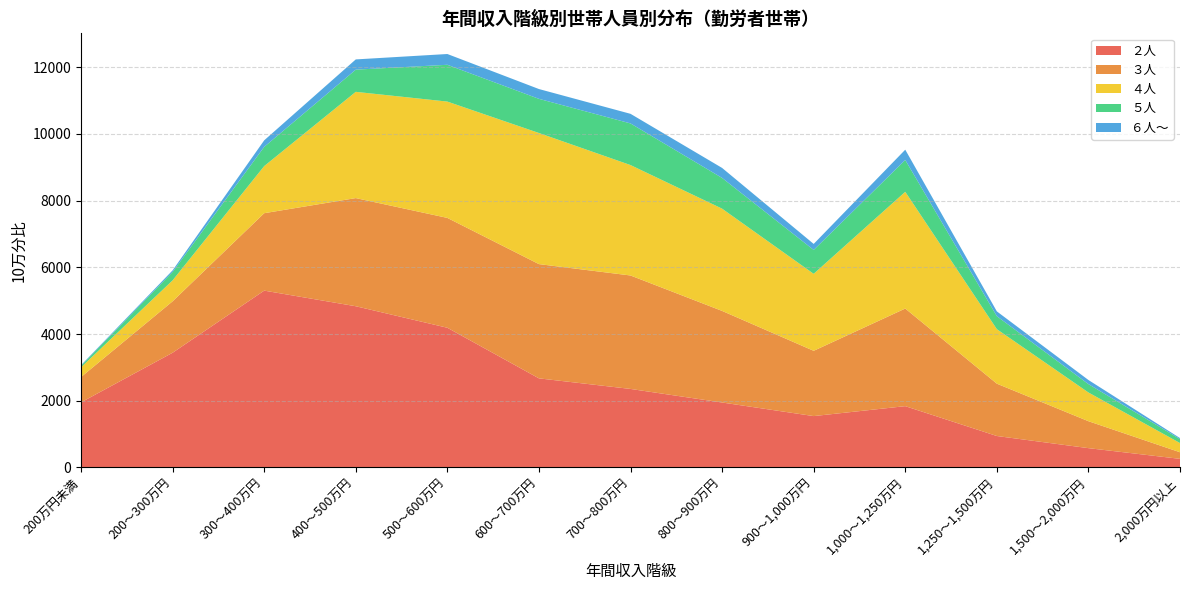

Reading right to left, transcribe all the data shown in this chart.

２人: 2,000万円以上=258	1,500～2,000万円=579	1,250～1,500万円=943	1,000～1,250万円=1838	900～1,000万円=1540	800～900万円=1947	700～800万円=2354	600～700万円=2671	500～600万円=4188	400～500万円=4833	300～400万円=5301	200～300万円=3439	200万円未満=1952
３人: 2,000万円以上=198	1,500～2,000万円=808	1,250～1,500万円=1569	1,000～1,250万円=2926	900～1,000万円=1957	800～900万円=2746	700～800万円=3401	600～700万円=3425	500～600万円=3293	400～500万円=3242	300～400万円=2321	200～300万円=1542	200万円未満=758
４人: 2,000万円以上=276	1,500～2,000万円=861	1,250～1,500万円=1634	1,000～1,250万円=3499	900～1,000万円=2308	800～900万円=3065	700～800万円=3310	600～700万円=3930	500～600万円=3487	400～500万円=3185	300～400万円=1412	200～300万円=628	200万円未満=292
５人: 2,000万円以上=119	1,500～2,000万円=251	1,250～1,500万円=389	1,000～1,250万円=954	900～1,000万円=715	800～900万円=921	700～800万円=1248	600～700万円=1024	500～600万円=1103	400～500万円=665	300～400万円=576	200～300万円=252	200万円未満=46
６人～: 2,000万円以上=30	1,500～2,000万円=123	1,250～1,500万円=144	1,000～1,250万円=309	900～1,000万円=181	800～900万円=300	700～800万円=288	600～700万円=294	500～600万円=323	400～500万円=307	300～400万円=196	200～300万円=48	200万円未満=18